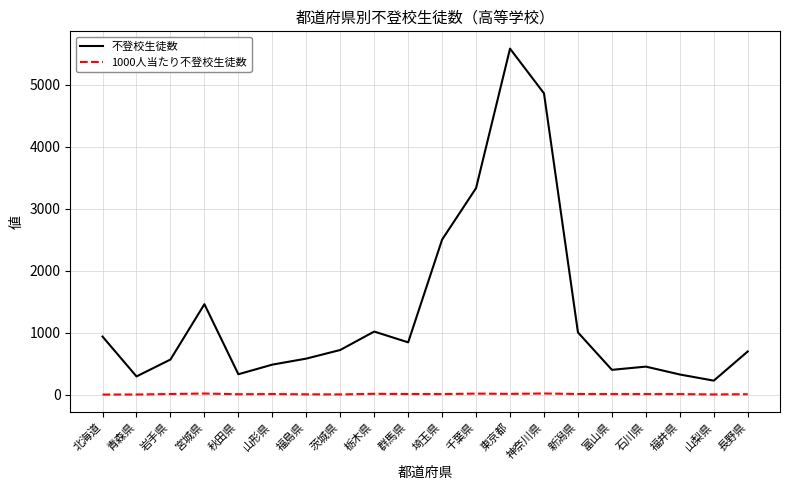

What is the smallest value displayed?

6.8